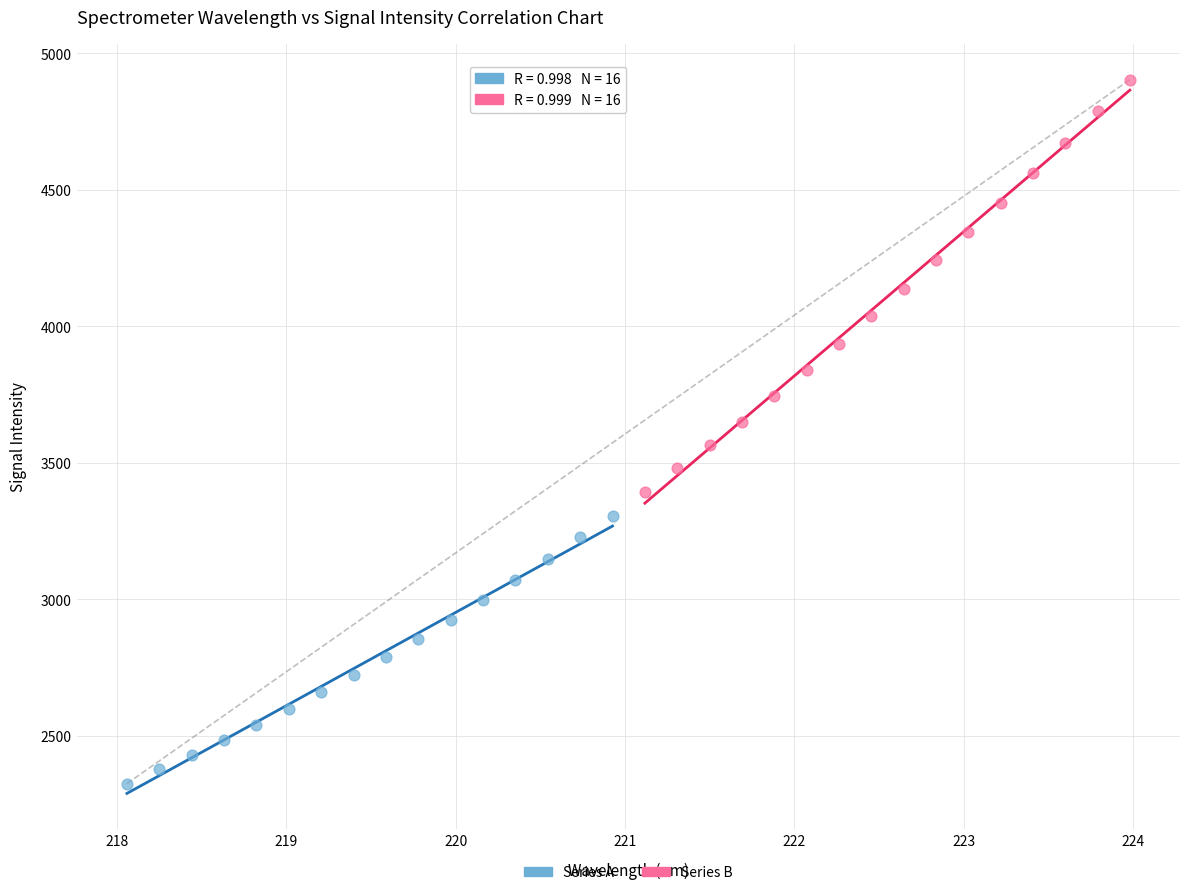

Which series reaches the minimum Y coordinate?

Series A